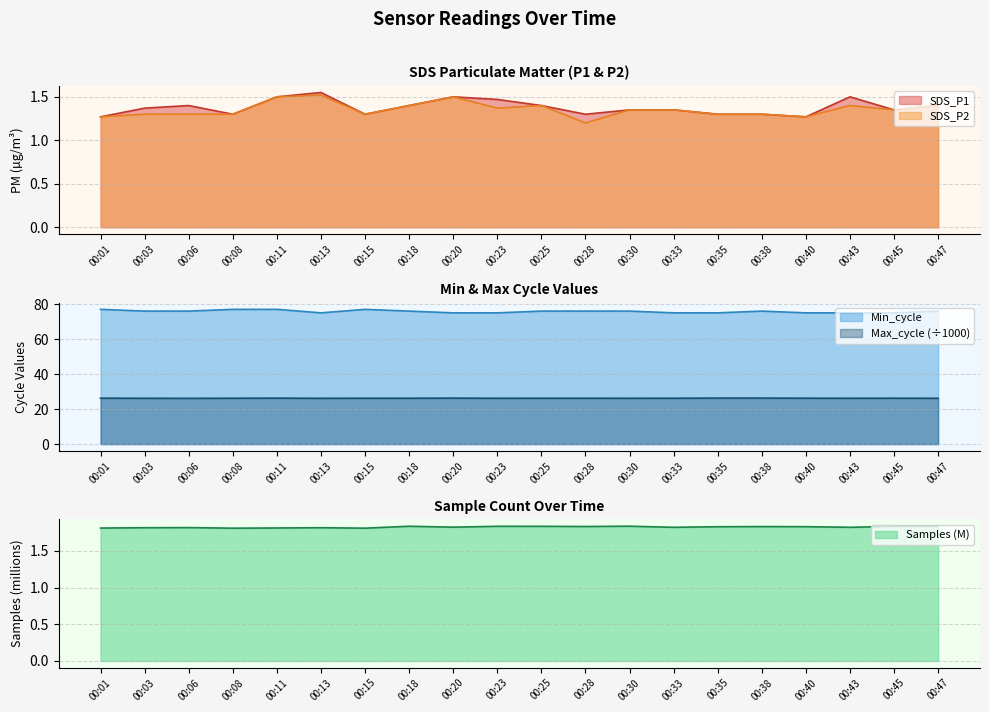

True or false: SDS_P1 has more than 1 interior local peaks.

True